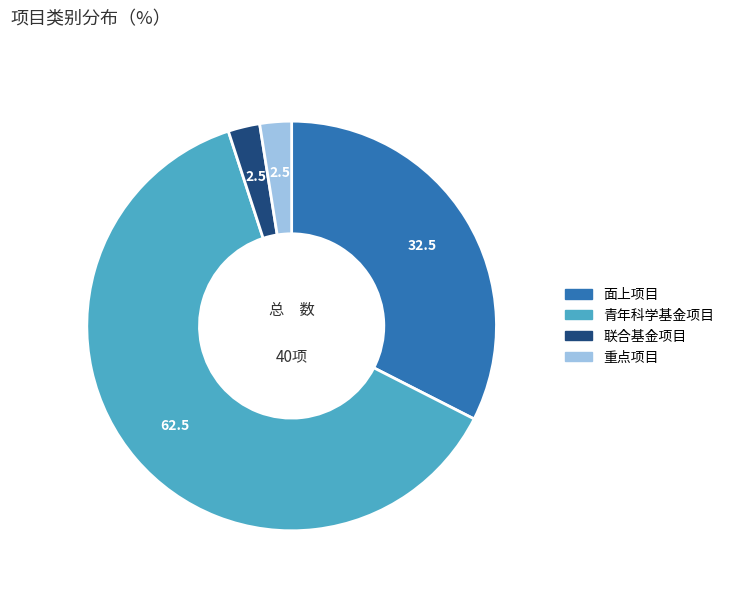

Is there a majority slice in this chart?

Yes